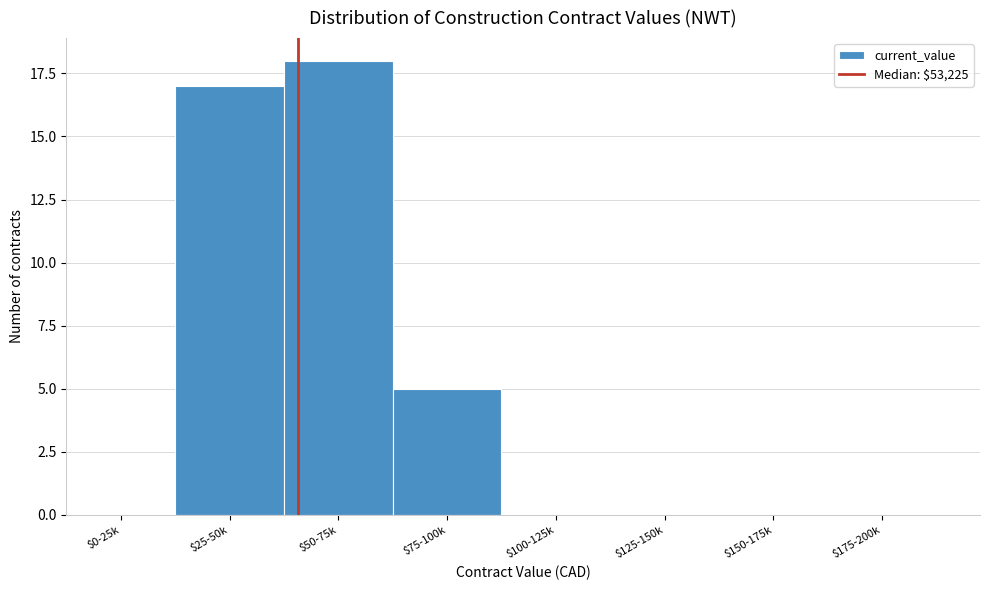

At which label is the value closest to 9?

$75-100k